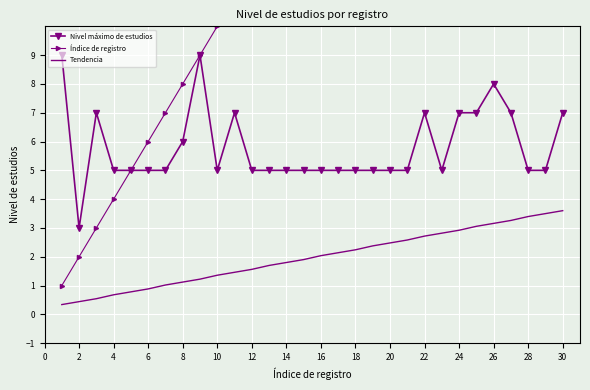

Where is the first local minimum for Nivel máximo de estudios?

2